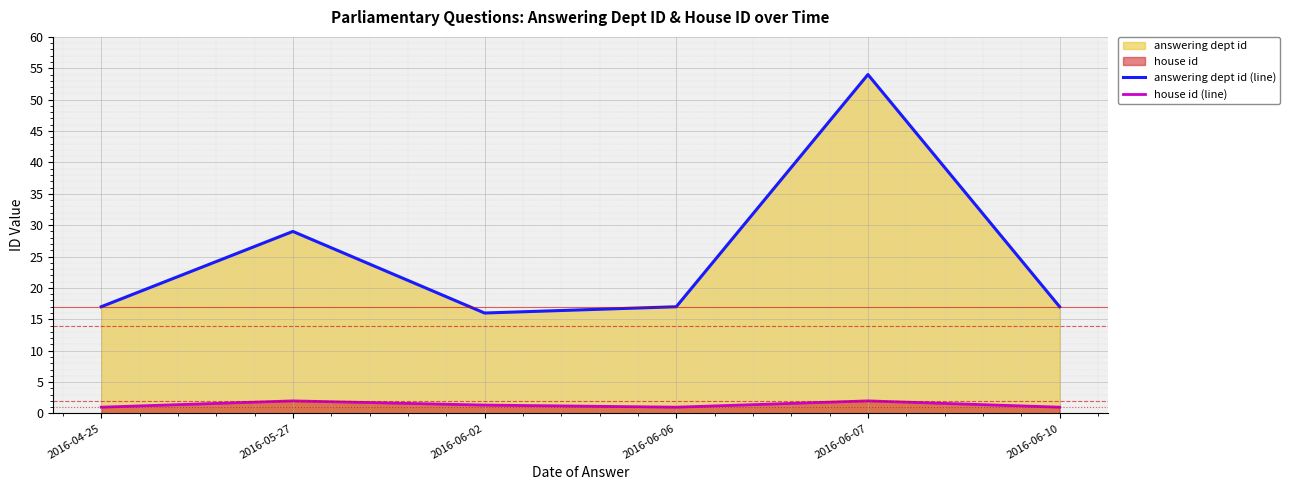

Where is answering dept id (line) nearest to the value 35?

2016-05-27